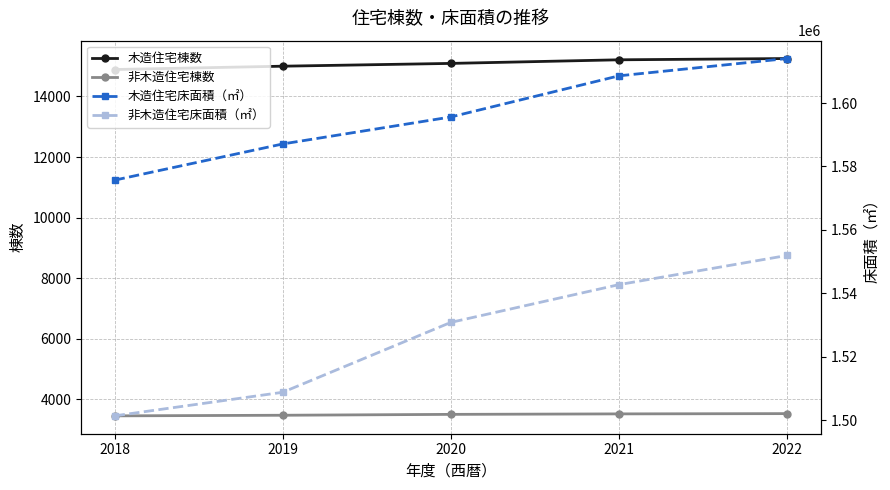

Reading left to right, what are all the values shown in this chart?

木造住宅棟数: 14890	15000	15092	15211	15253
非木造住宅棟数: 3452	3472	3501	3517	3526
木造住宅床面積（㎡）: 1575690	1587108	1595620	1608596	1614054
非木造住宅床面積（㎡）: 1501332	1508771	1530816	1542723	1551933